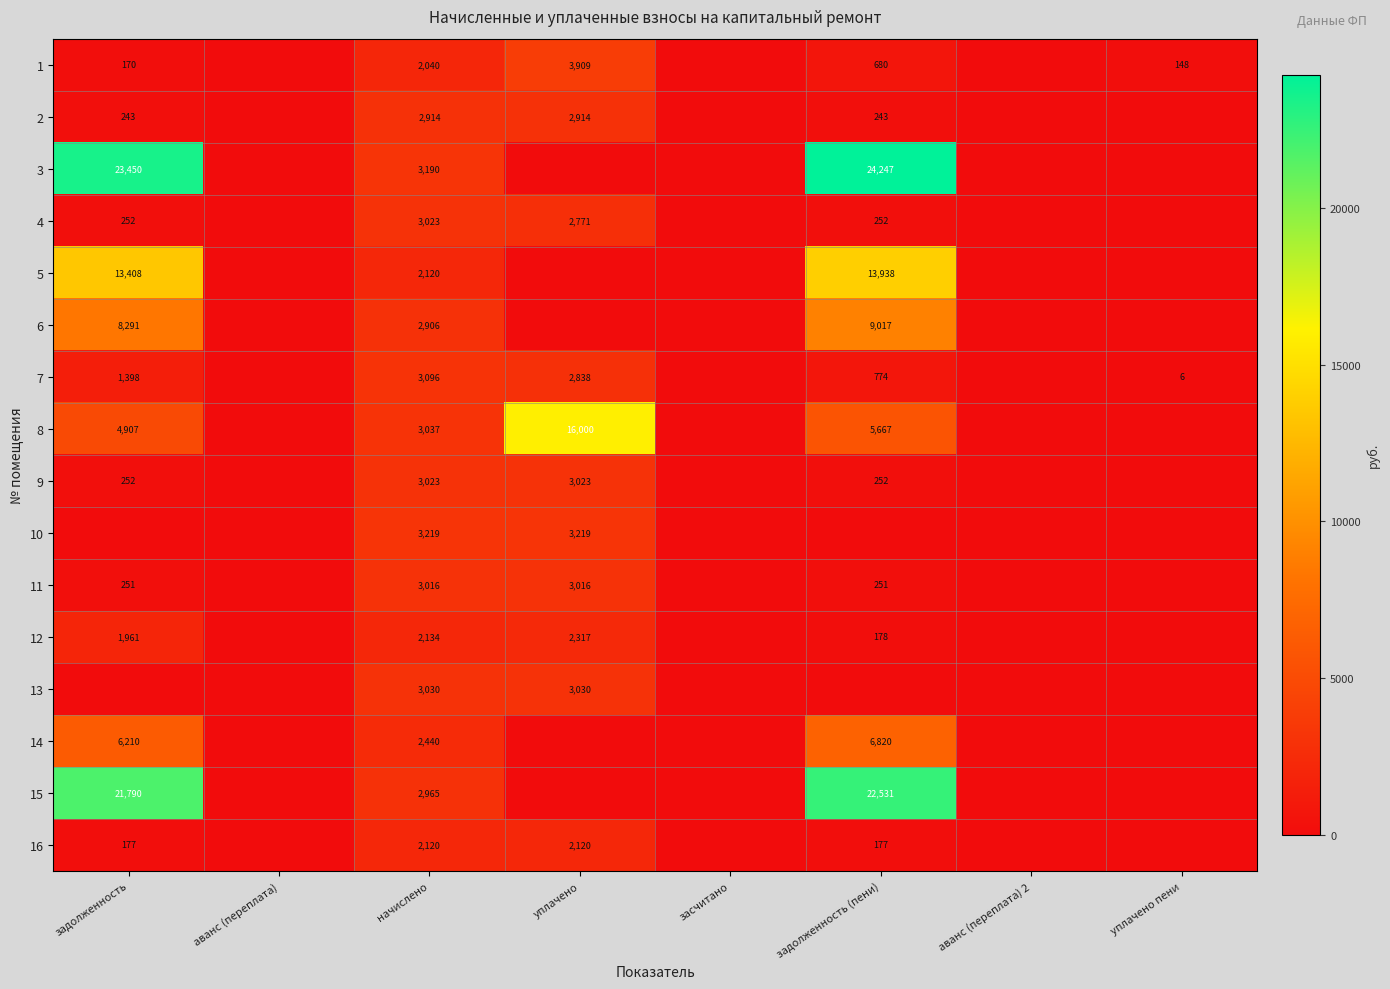

The value of 14 at начислено is 1330. True or false?

False